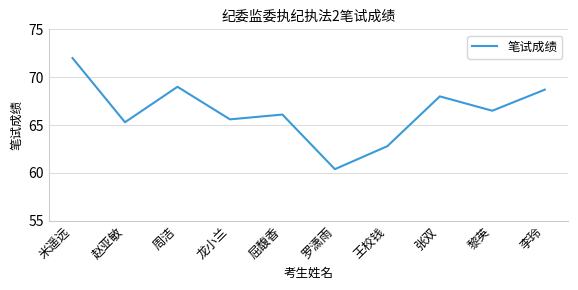

Where does the data first go above 66?

米遥远